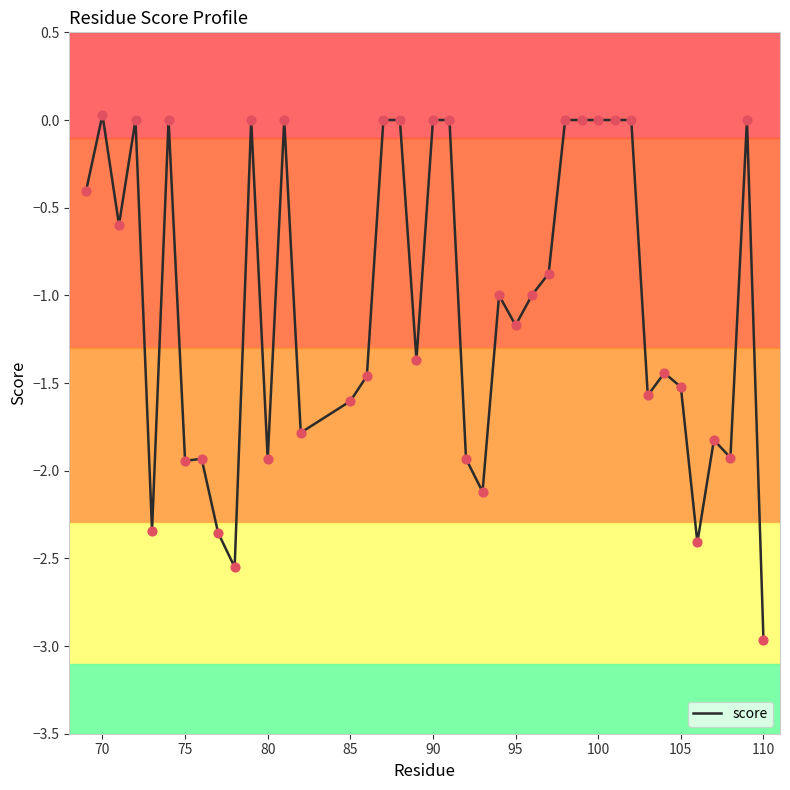

What is the difference between the maximum and minimum values?

3.0